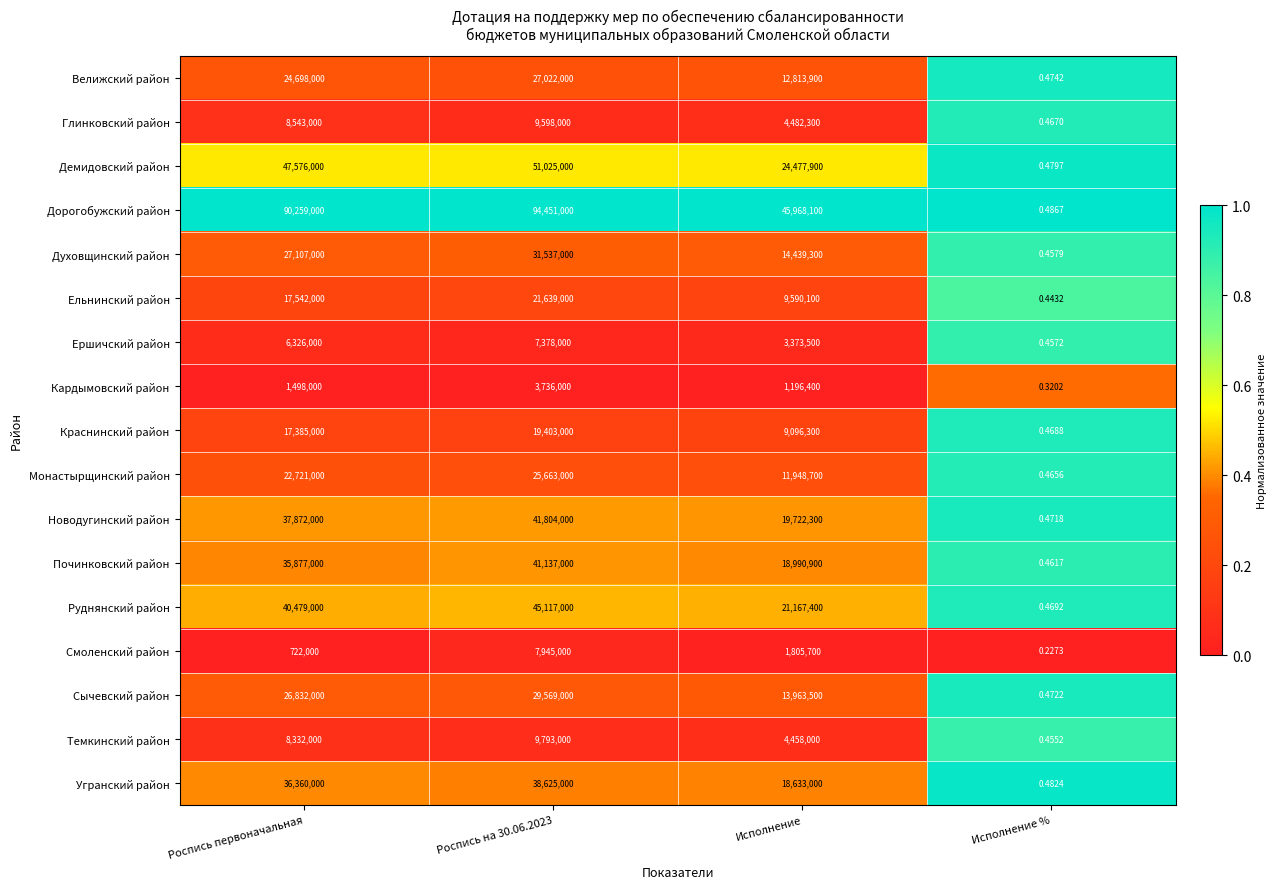

What is the total value across all series at Исполнение %?

7.6